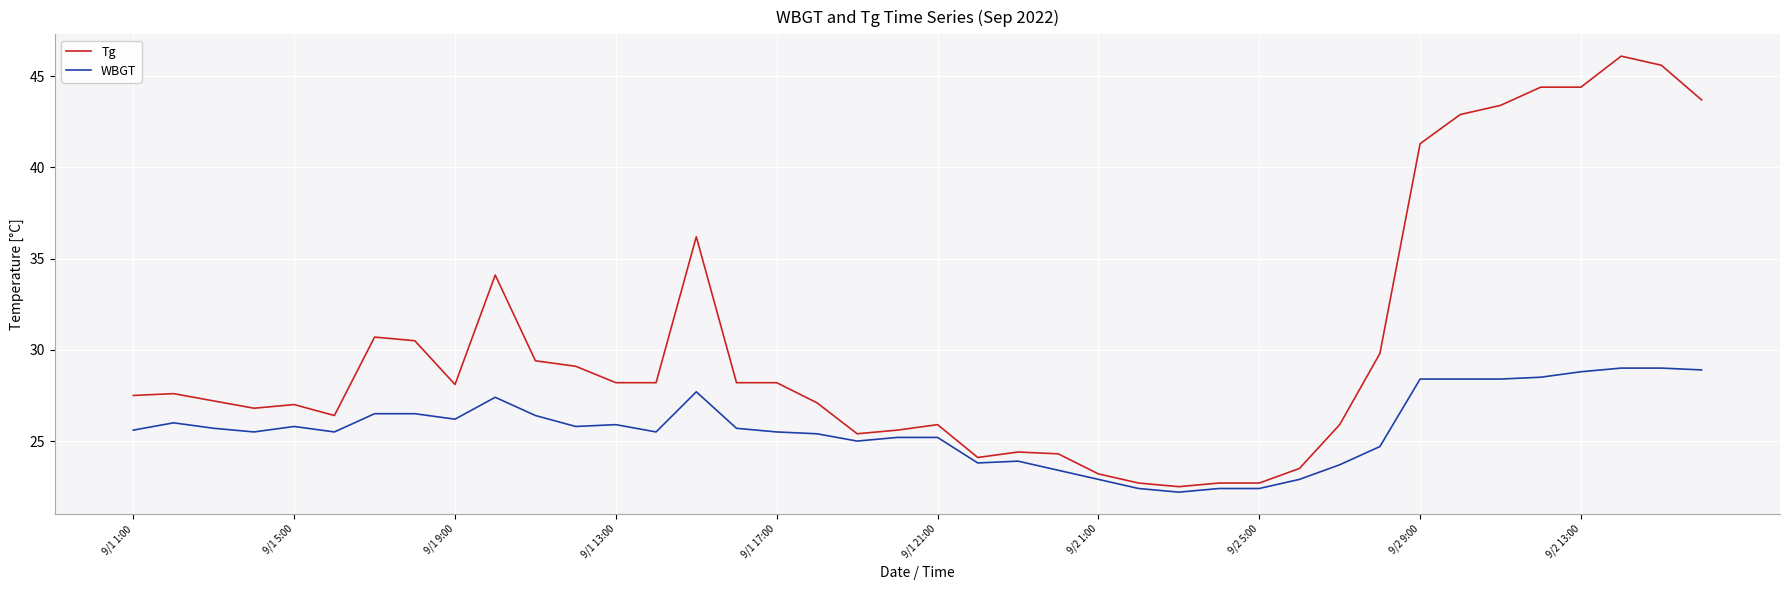

Which series has the largest total across all categories?

Tg